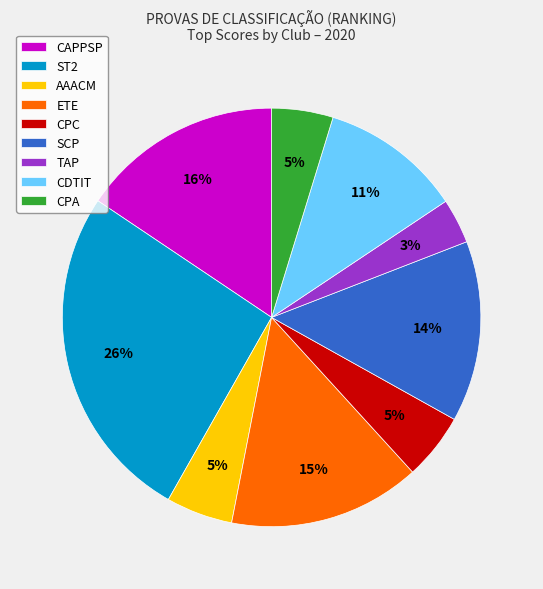

Is the sum of CDTIT and ST2 greater than half?

No